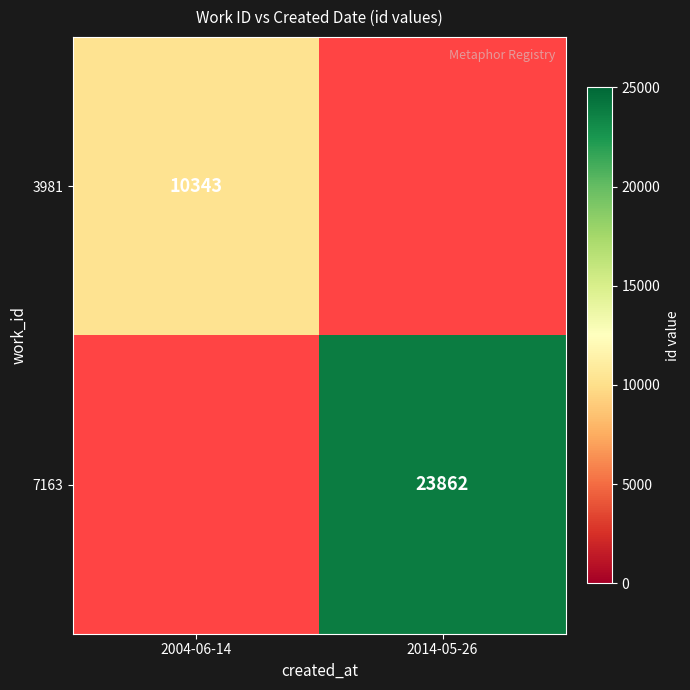

The 3981 series shows 10343 at 2004-06-14. True or false?

True